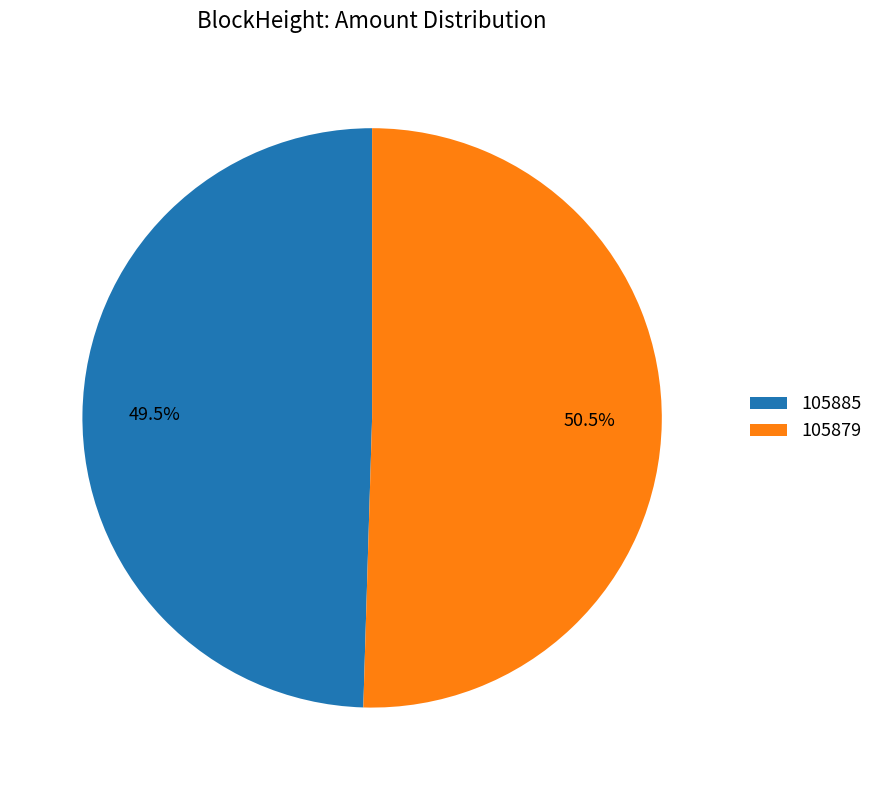

Which has a higher value, 105885 or 105879?

105879